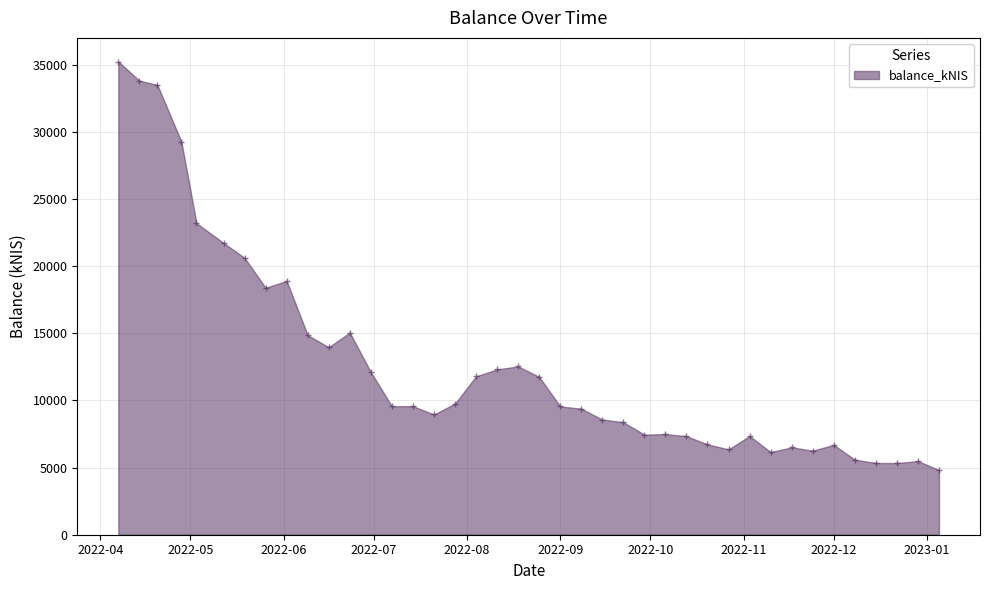

What is the sum of all values?

507731.0